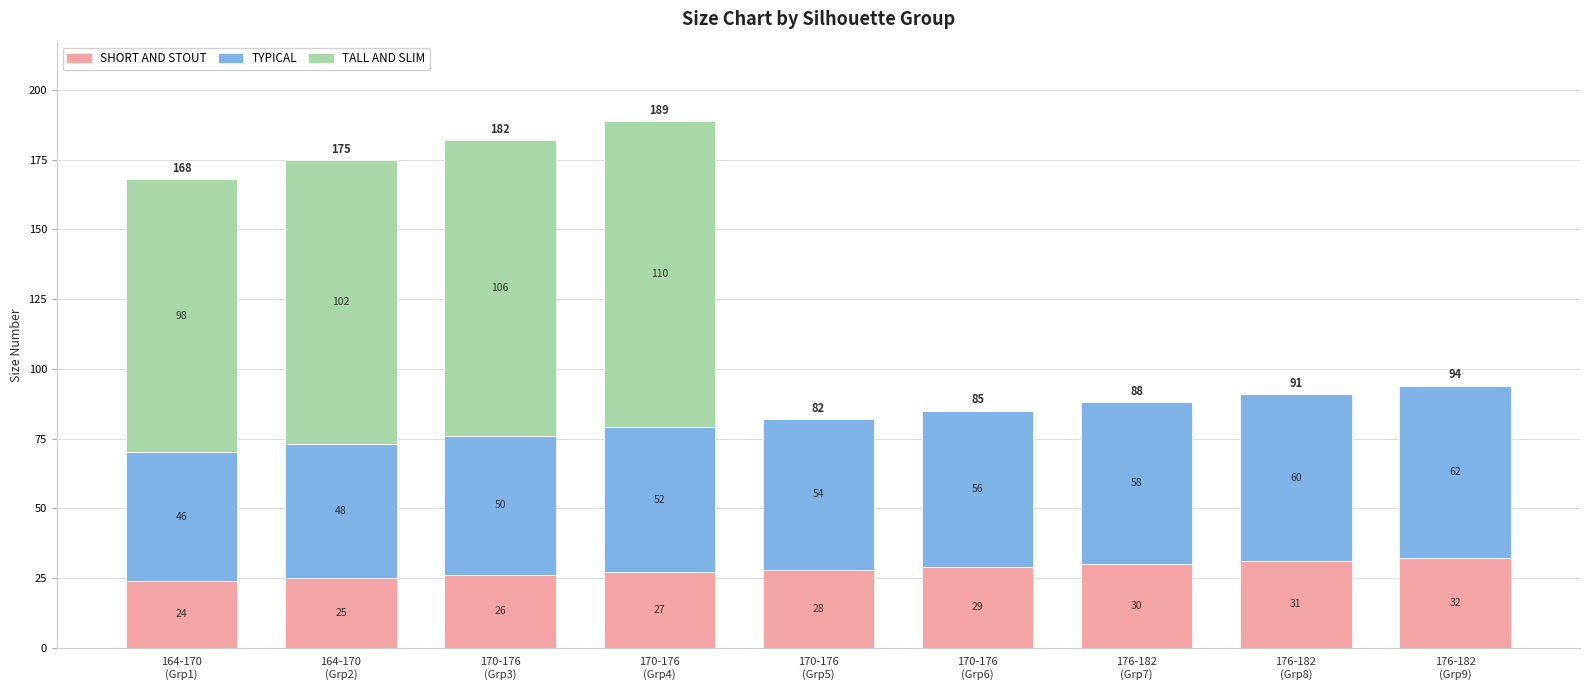

What is the sum of all SHORT AND STOUT values?

252